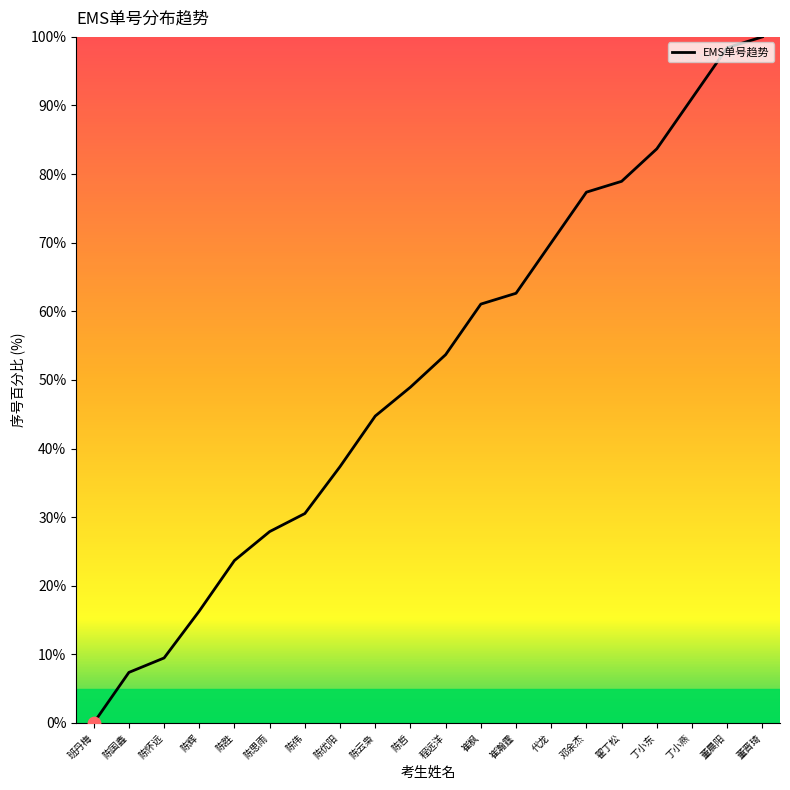

Approximately how many times larger is the value at 董晨阳 compared to 代龙?

1.4